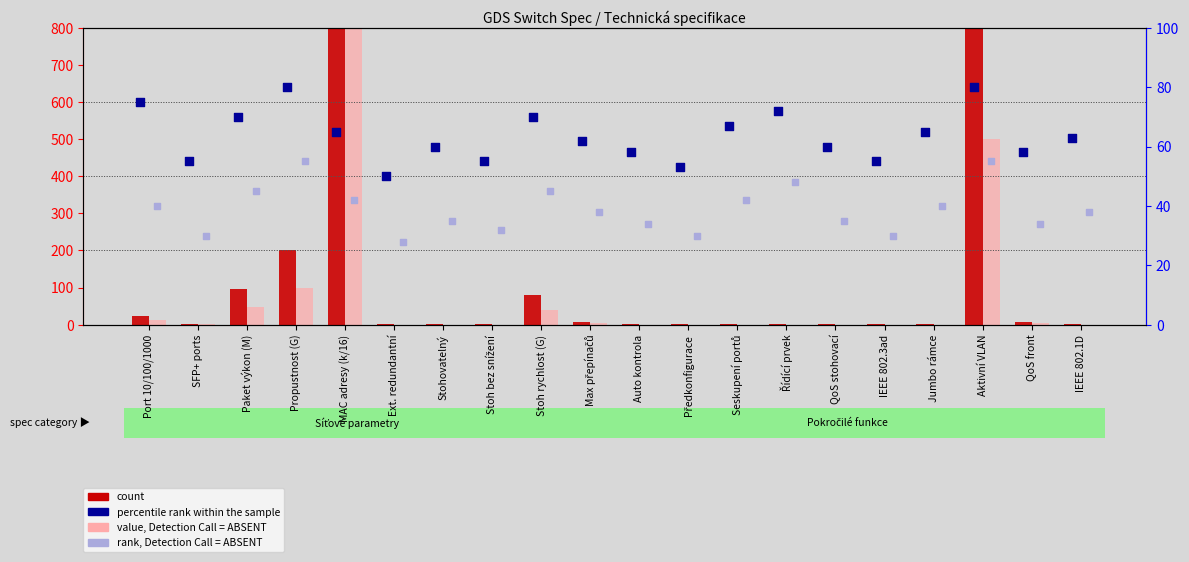

Is the value of count at Max přepínačů greater than the value of percentile rank within the sample at Seskupení portů?

No